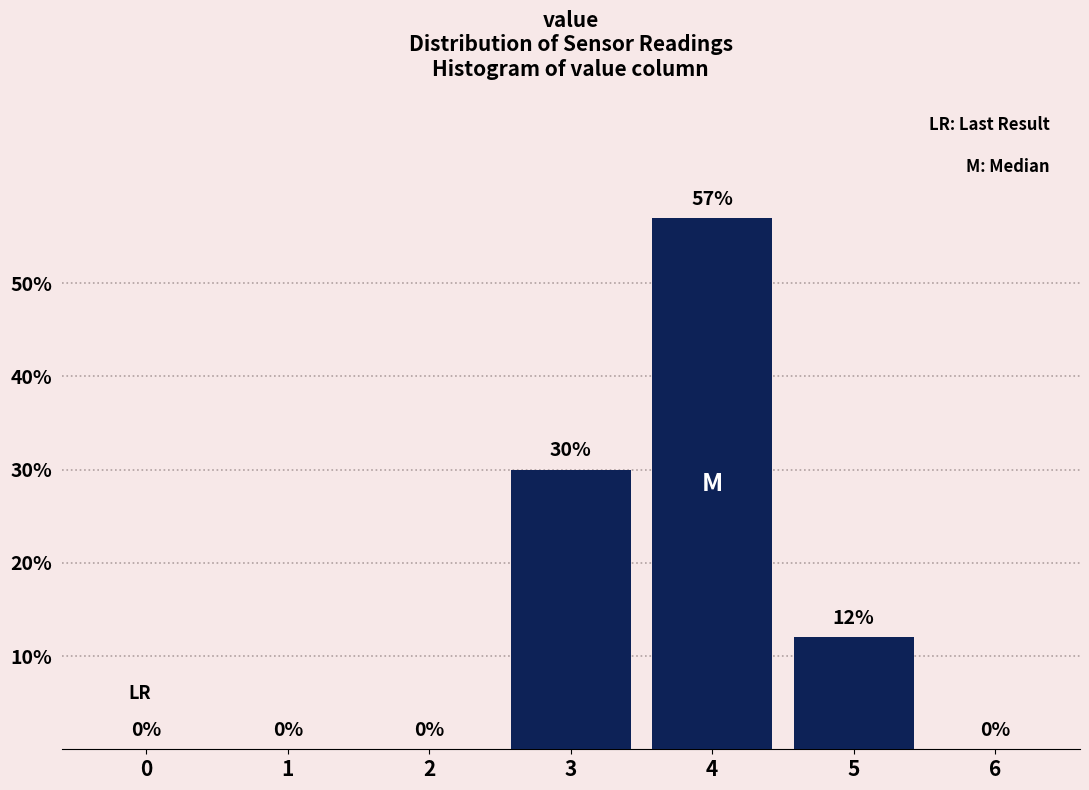

Reading right to left, what are all the values shown in this chart?

6=0	5=12	4=57	3=30	2=0	1=0	0=0